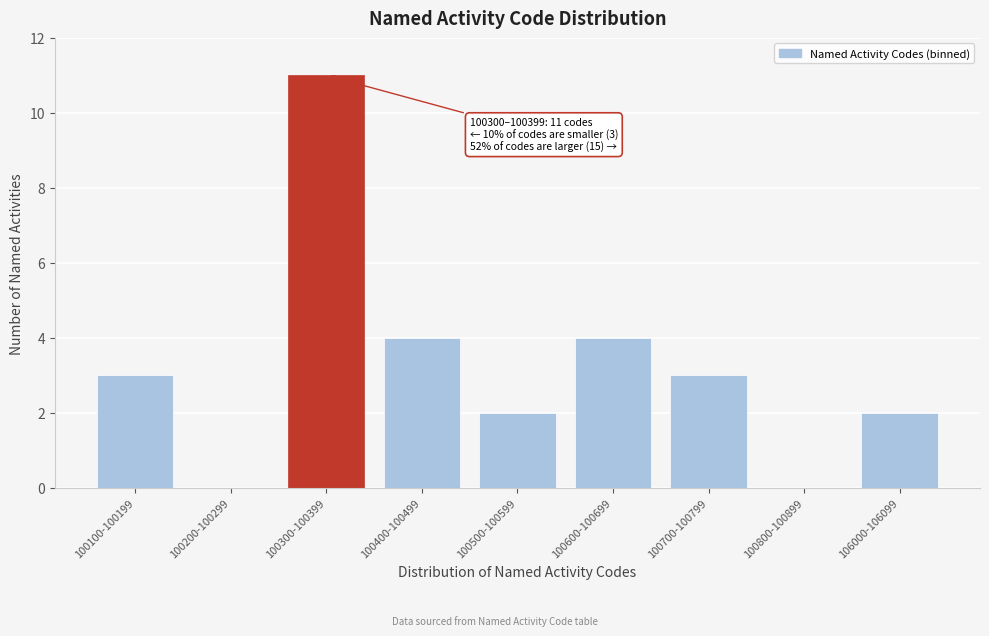

What is the sum of all values?

29